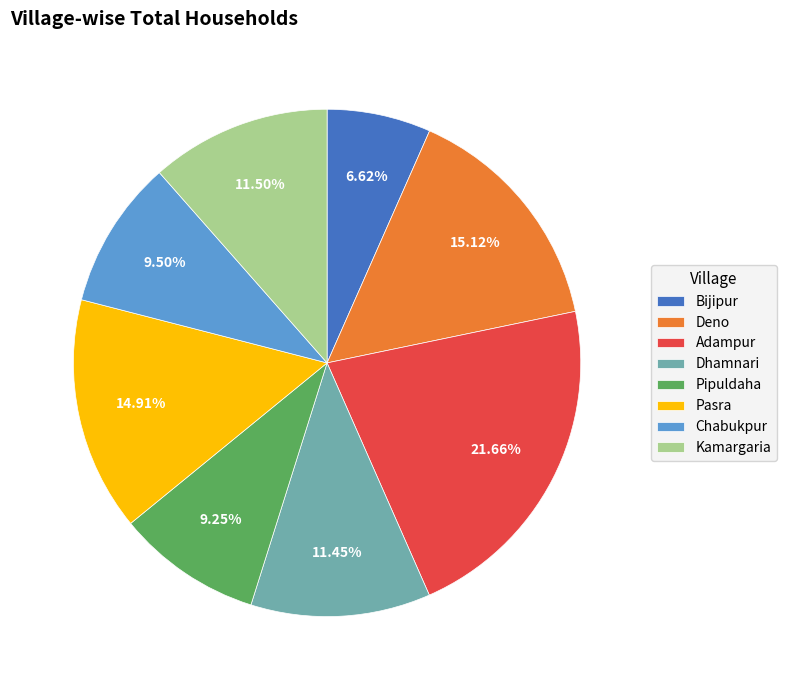

Does Pasra account for over 50% of the chart?

No